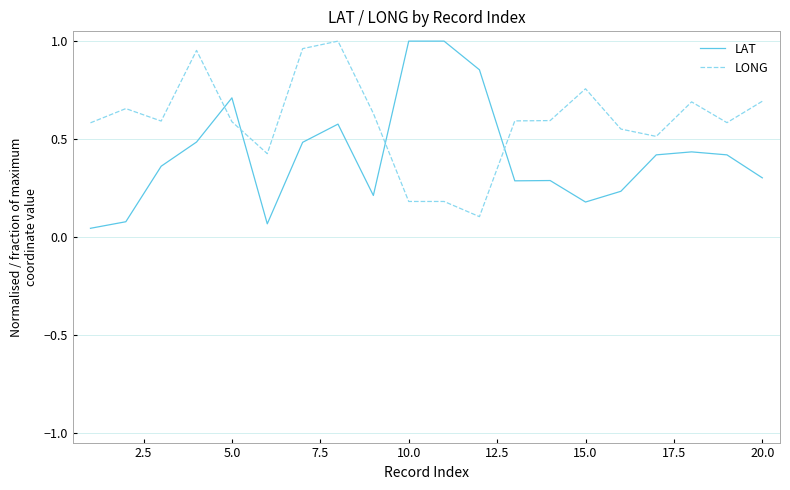

Rank the series by their average value, from lowest to highest.

LAT, LONG